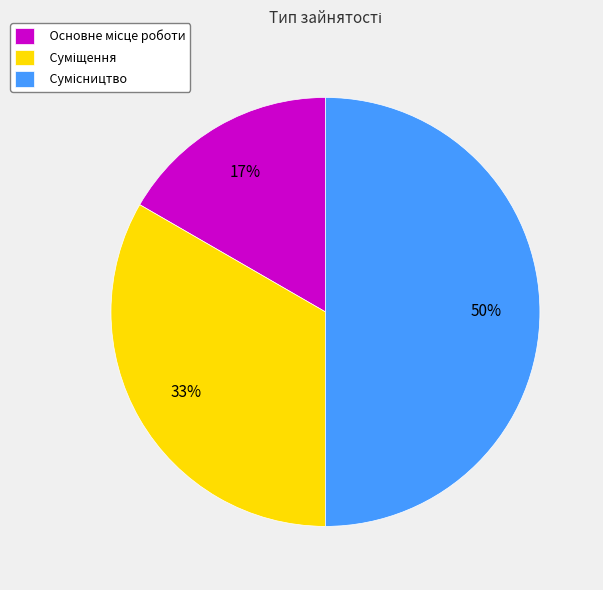

How many slices are in this pie chart?

3